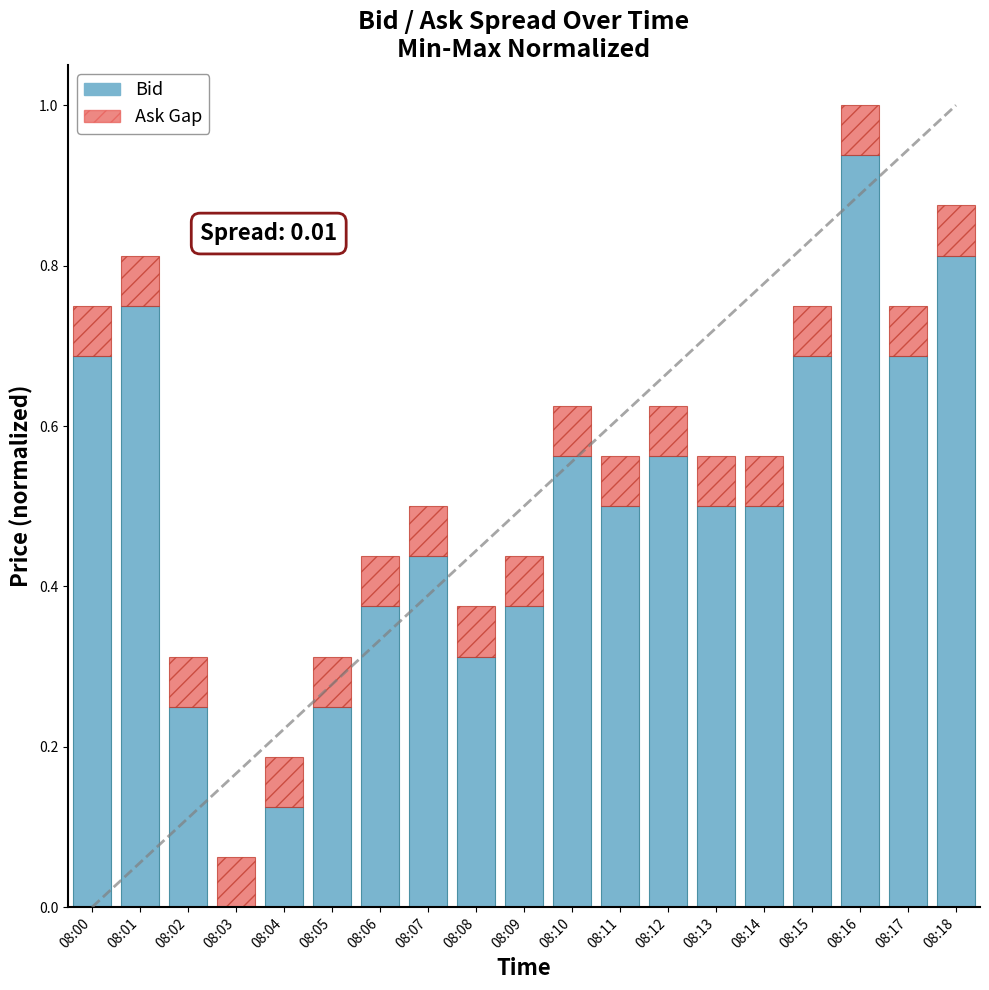

At which category is the sum across all series the highest?

08:16